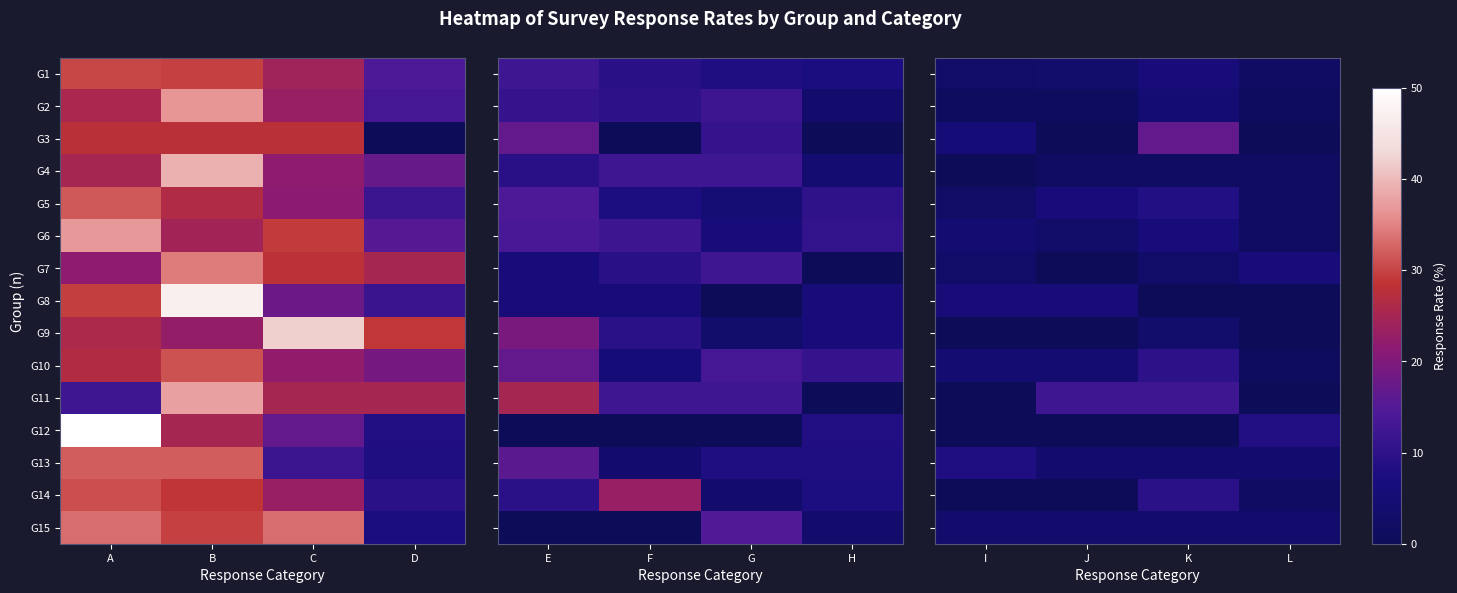

Which has a higher value, D or B?

B